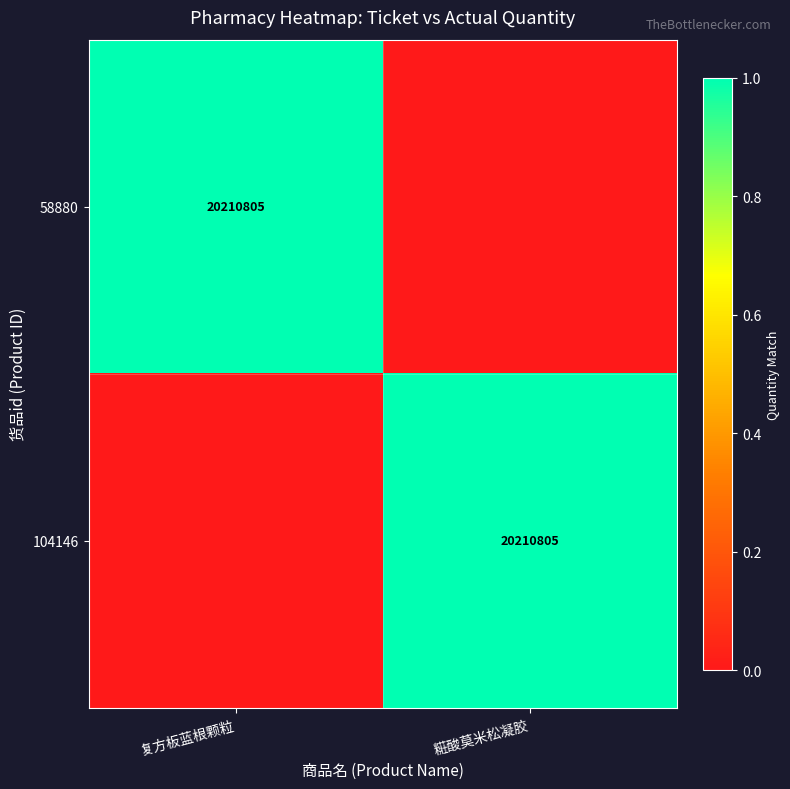

True or false: 104146 has a value of 20210805 at 糚酸莫米松凝胶.

True